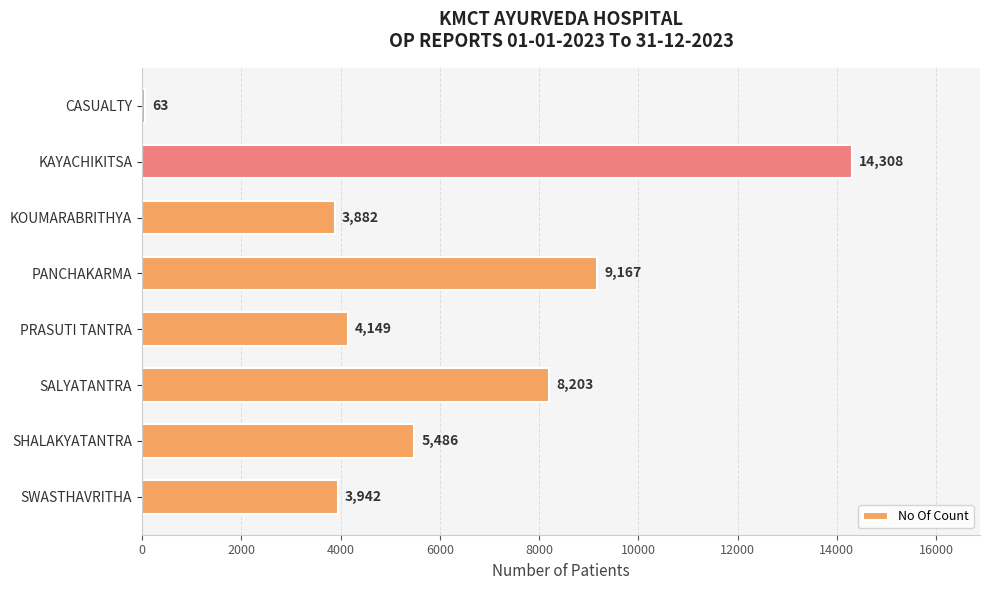

Are the bars grouped side by side (vs. stacked)?

No